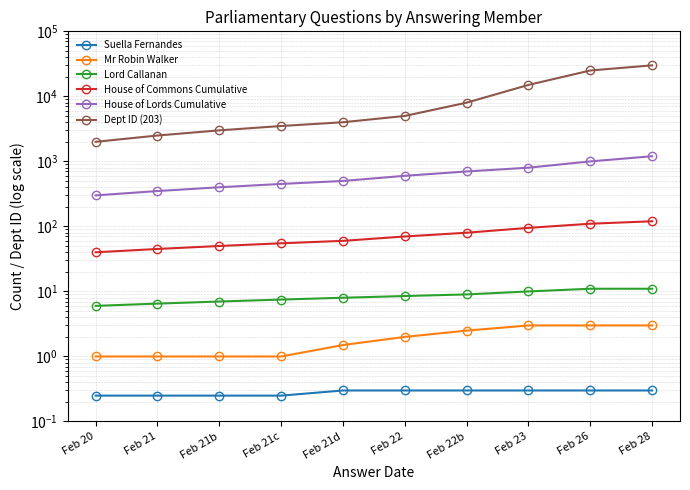

Reading left to right, list all the values displayed in this chart.

Suella Fernandes: 0.2	0.2	0.2	0.2	0.3	0.3	0.3	0.3	0.3	0.3
Mr Robin Walker: 1.0	1.0	1.0	1.0	1.5	2.0	2.5	3.0	3.0	3.0
Lord Callanan: 6.0	6.5	7.0	7.5	8.0	8.5	9.0	10.0	11.0	11.0
House of Commons Cumulative: 40.0	45.0	50.0	55.0	60.0	70.0	80.0	95.0	110.0	120.0
House of Lords Cumulative: 300.0	350.0	400.0	450.0	500.0	600.0	700.0	800.0	1000.0	1200.0
Dept ID (203): 2000.0	2500.0	3000.0	3500.0	4000.0	5000.0	8000.0	15000.0	25000.0	30000.0